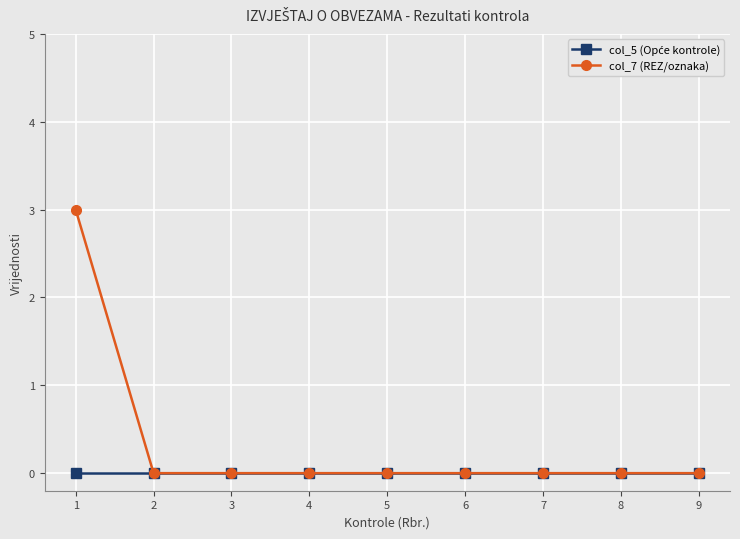

What is the maximum value for col_7 (REZ/oznaka)?

3